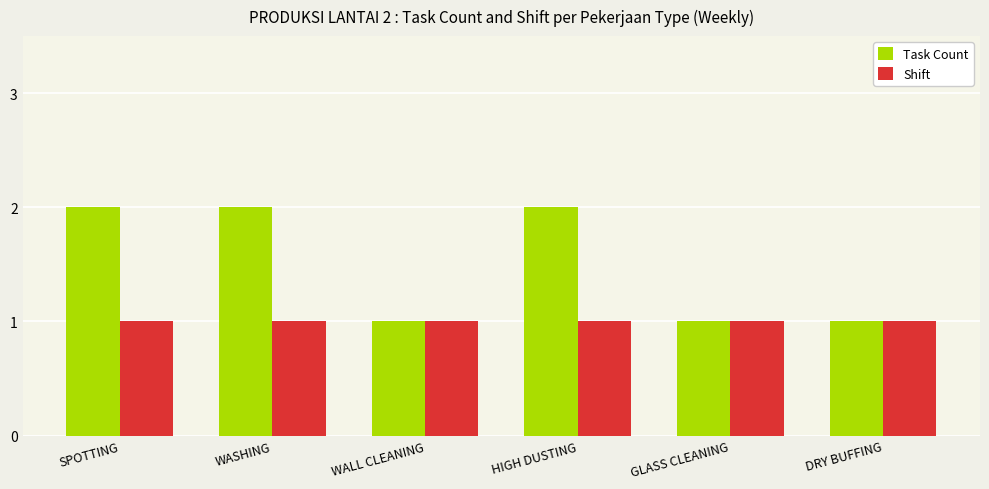

What is the value of the Task Count bar at the 2nd from the left?

2